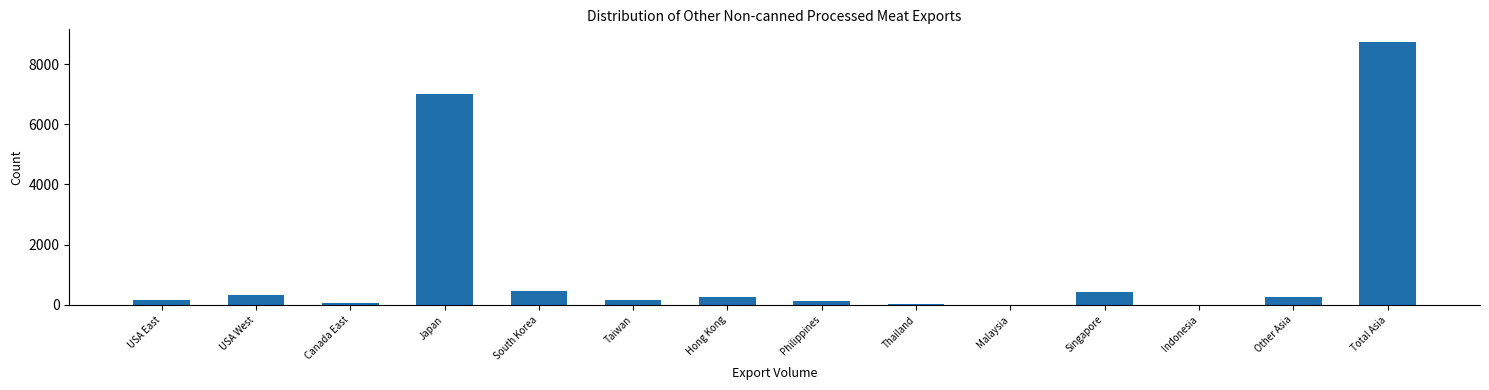

True or false: the data shows 249.3 at Hong Kong.

True